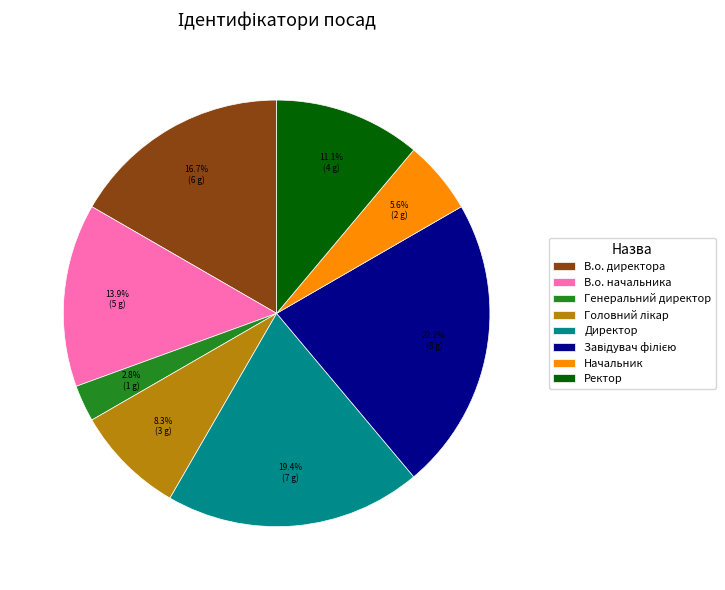

Is В.о. директора the majority of the pie?

No